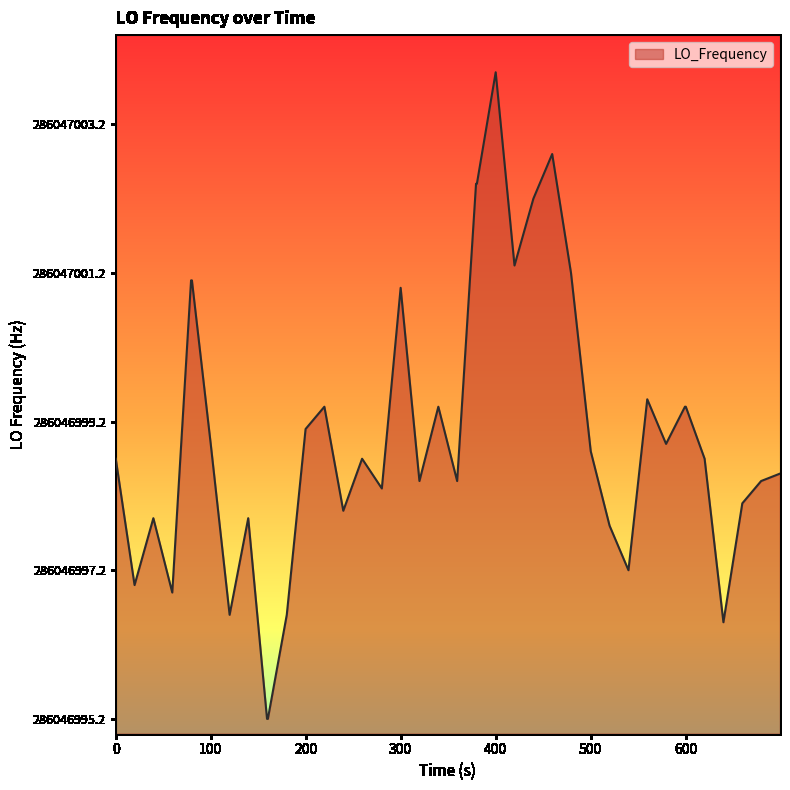

Does the chart display data point markers on the line(s)?

No